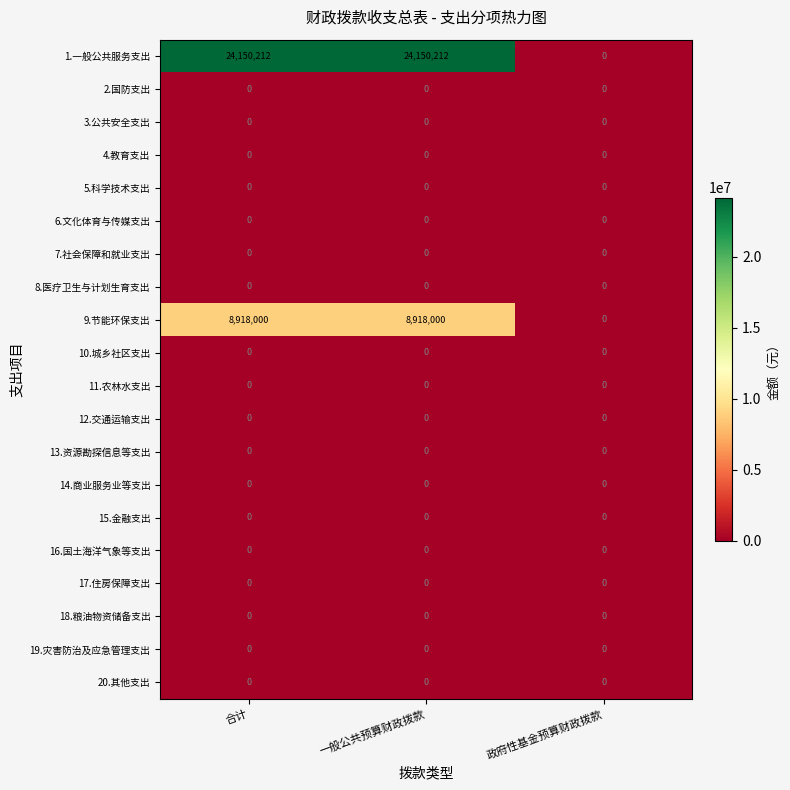

Is it true that 3.公共安全支出 equals 0 at 合计?

True